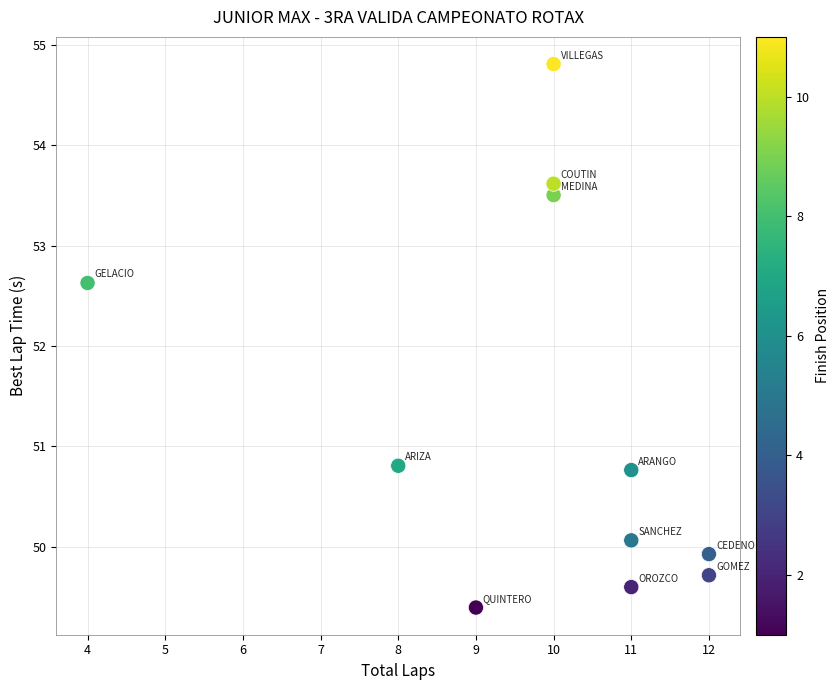

What Y value in the scatter plot is closest to 52?

52.6